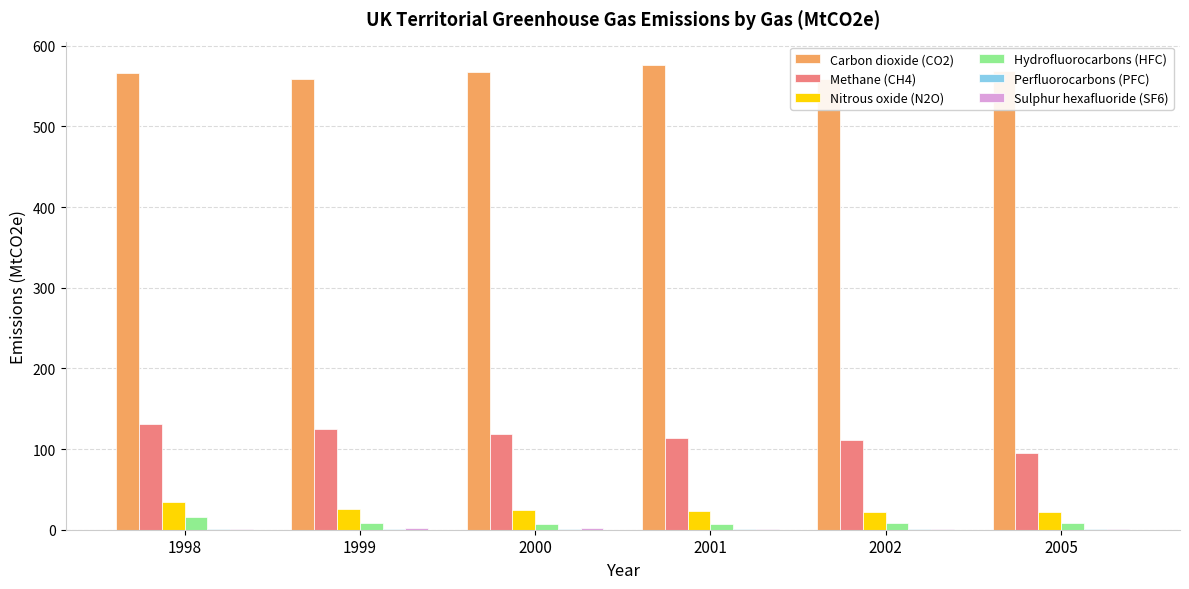

The value of Sulphur hexafluoride (SF6) at 1998 is 1.4. True or false?

True